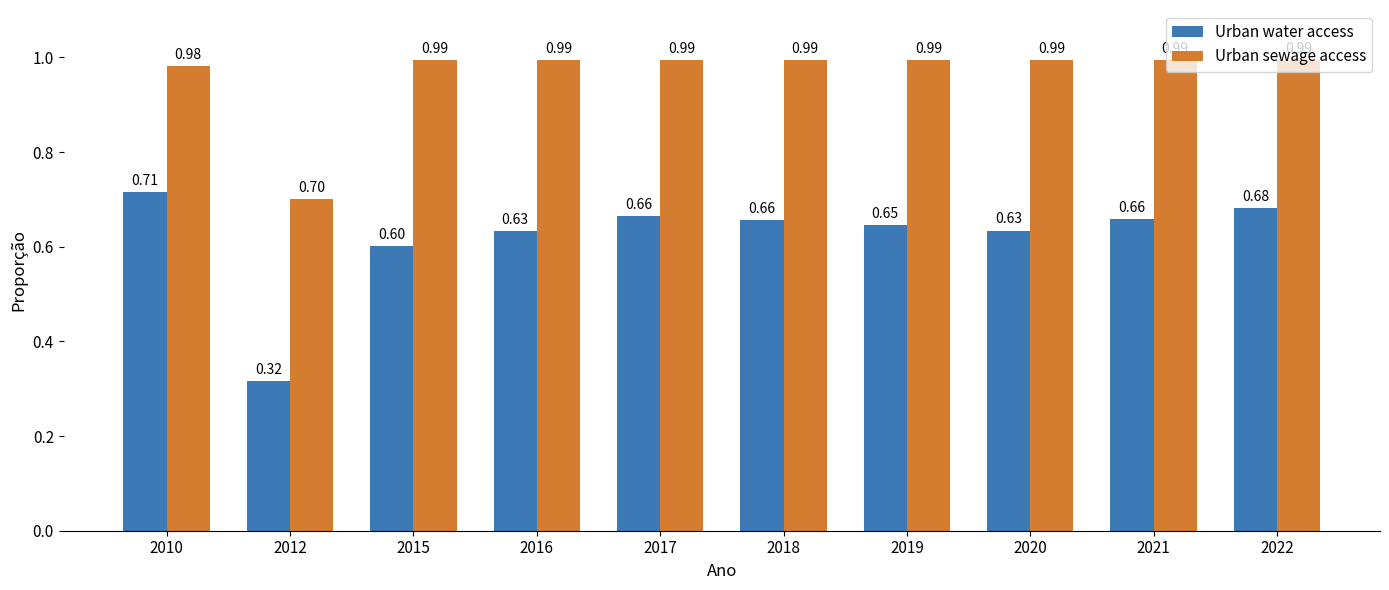

Which series has the largest total across all categories?

Urban sewage access